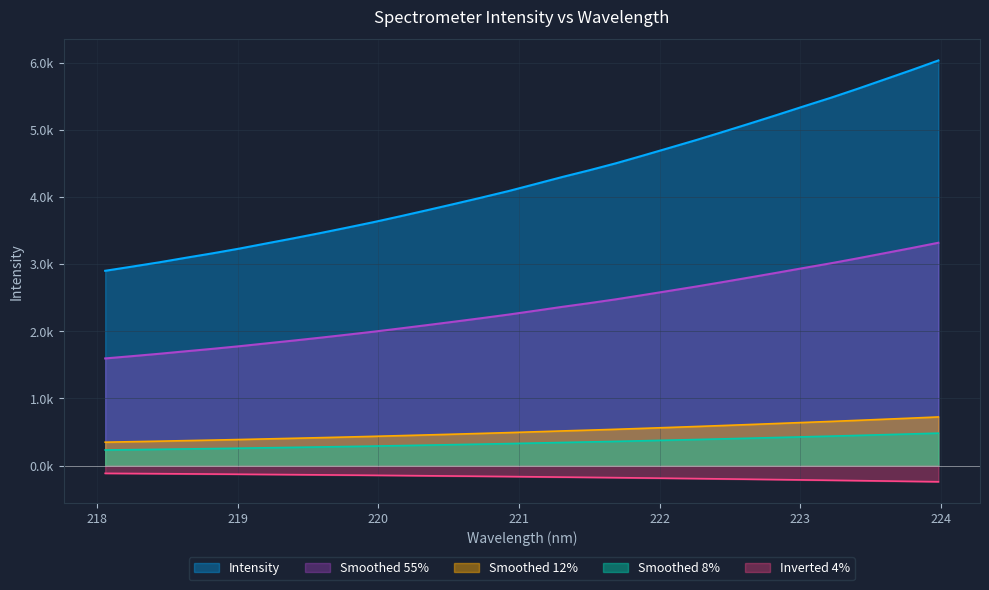

Where does the data first go above 503?

221.1174